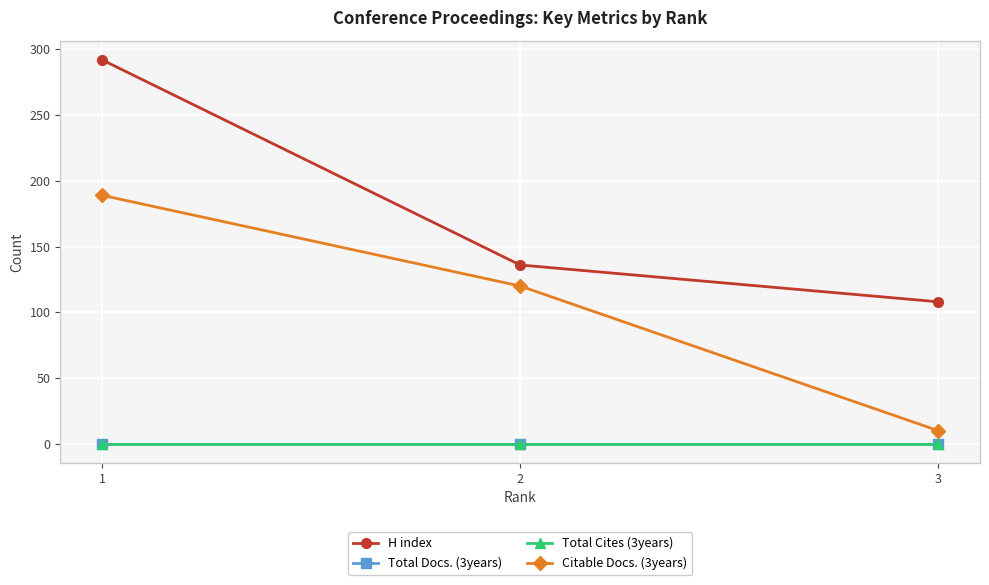

Does the chart have visible grid lines?

Yes